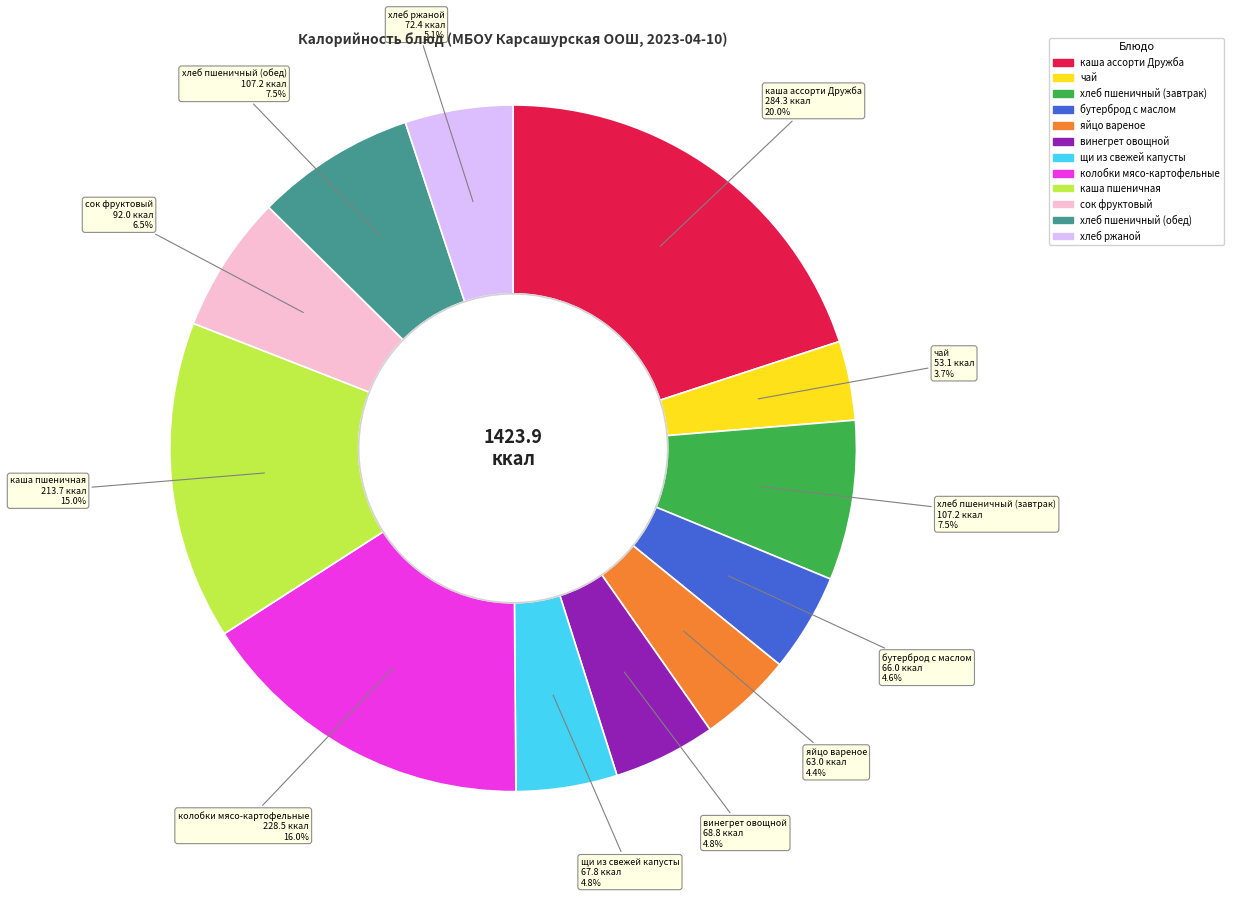

Count the number of slices in the pie.

12